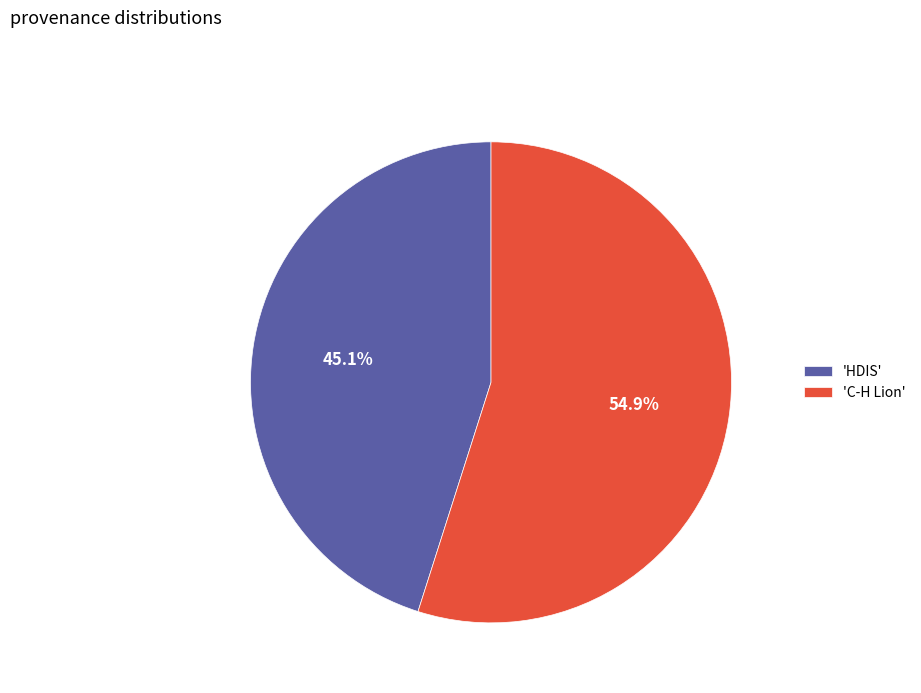

Between 'HDIS' and 'C-H Lion', which is larger?

'C-H Lion'